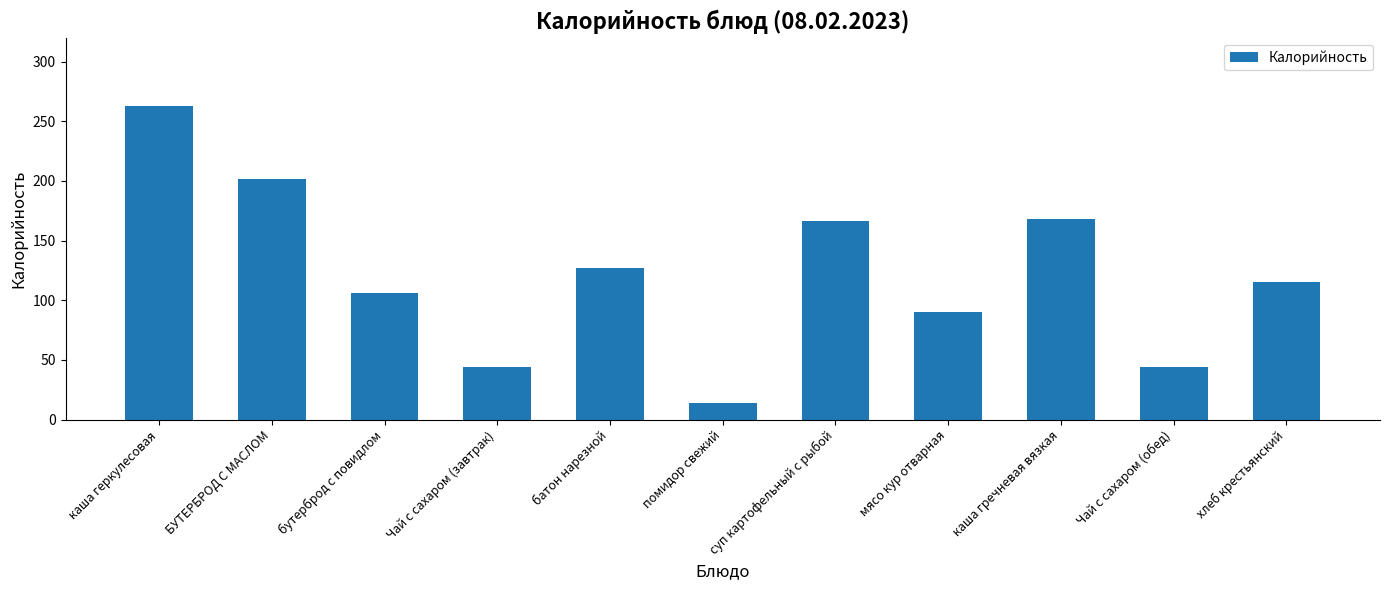

What is the change in value from каша гречневая вязкая to хлеб крестьянский?

-53